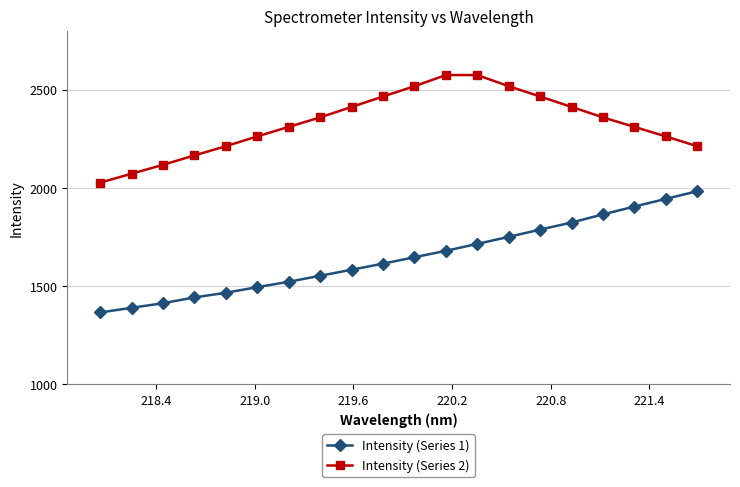

What is the value of the Intensity (Series 2) point at the 13th from the left?

2573.5